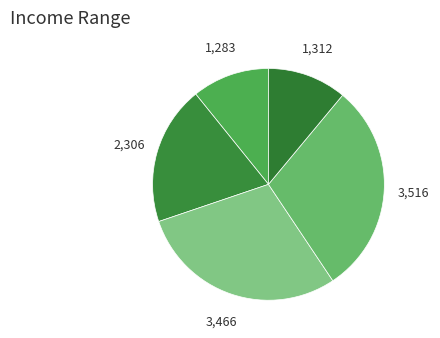

Count the number of slices in the pie.

5